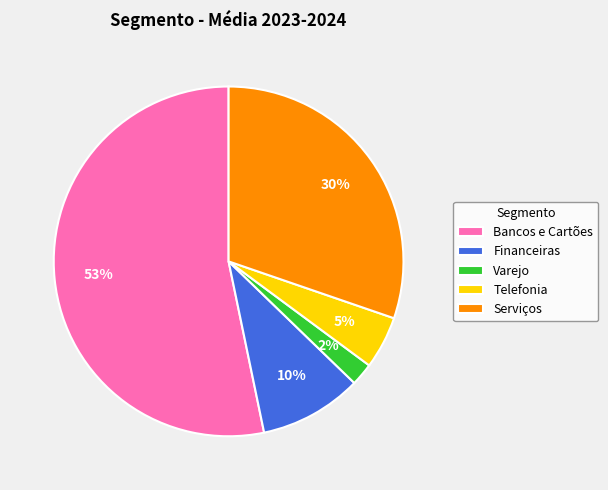

Combined, do Serviços and Financeiras account for over 50%?

No